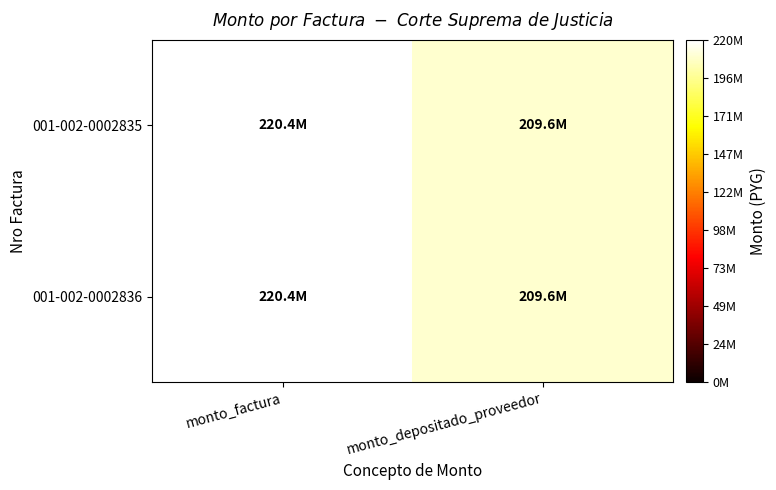

Reading left to right, transcribe all the data shown in this chart.

001-002-0002835: monto_factura=220374000	monto_depositado_proveedor=209571667
001-002-0002836: monto_factura=220374000	monto_depositado_proveedor=209571667